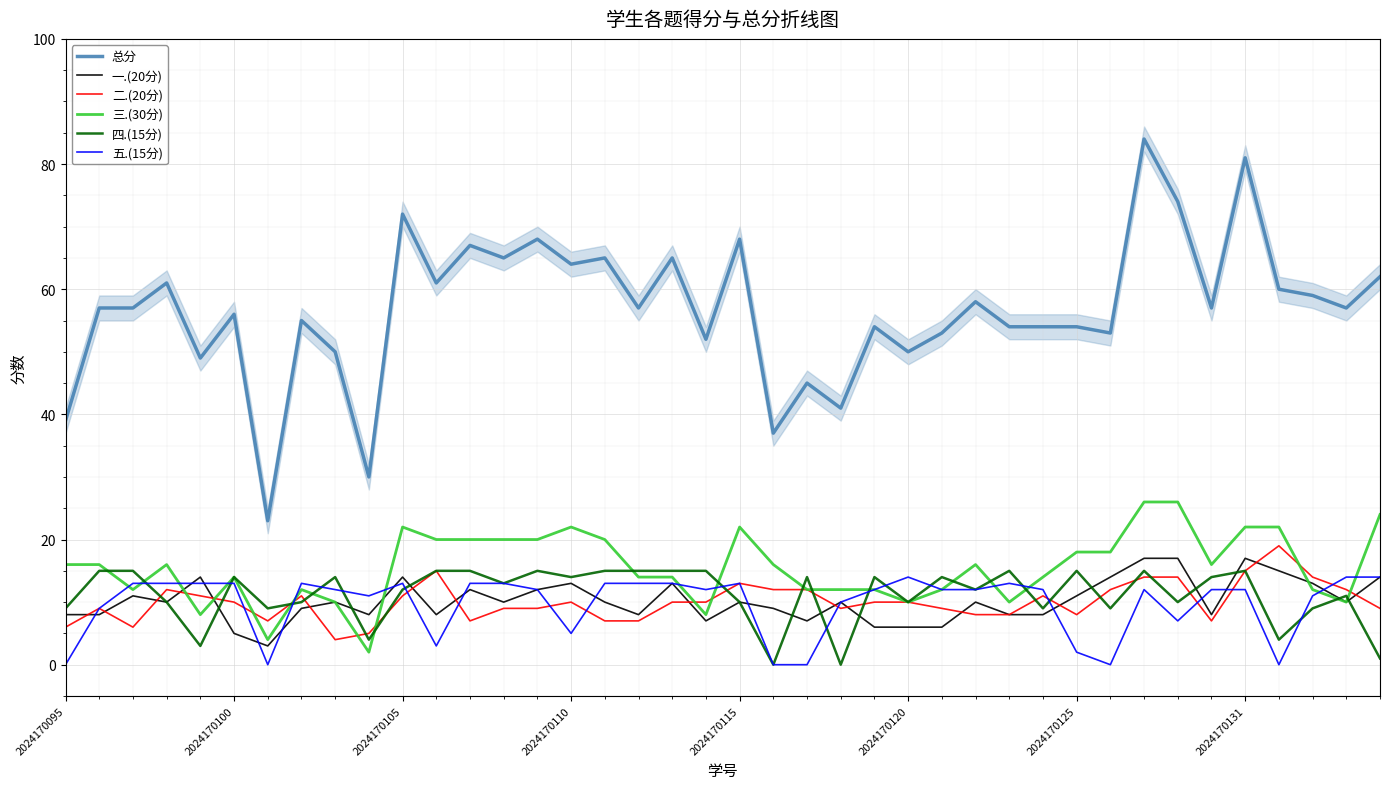

True or false: 五.(15分) and 总分 intersect in this chart.

False